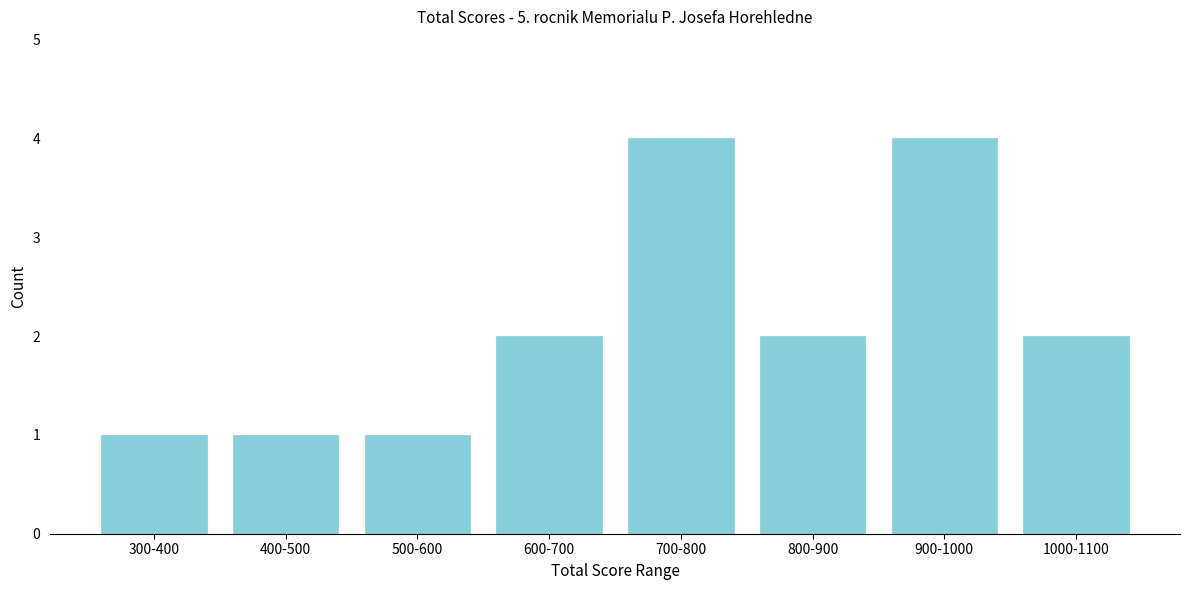

Reading right to left, transcribe all the data shown in this chart.

2	4	2	4	2	1	1	1